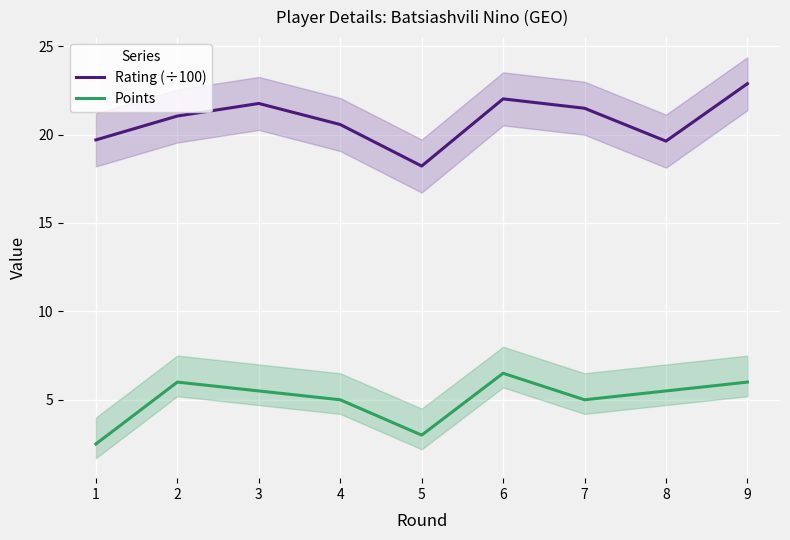

Which category has the highest value across all series?

9